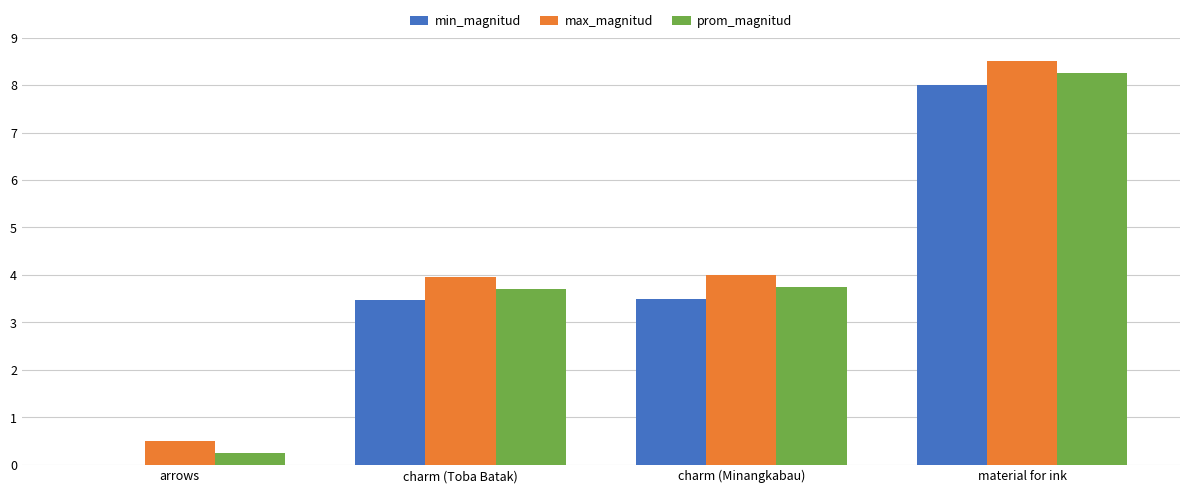

What is the sum of the max_magnitud values at charm (Minangkabau) and charm (Toba Batak)?

8.0